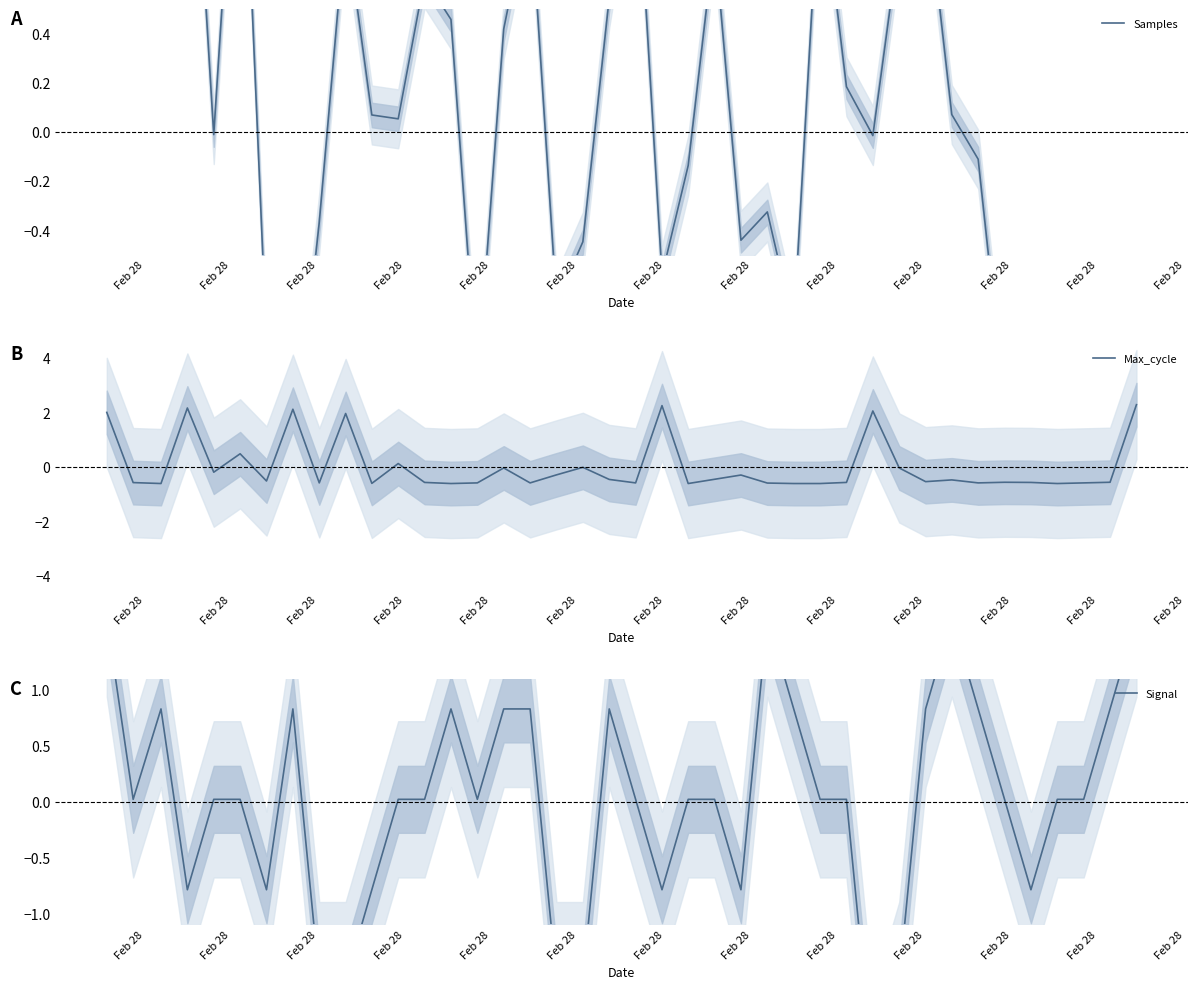

Count the number of data series in this chart.

3